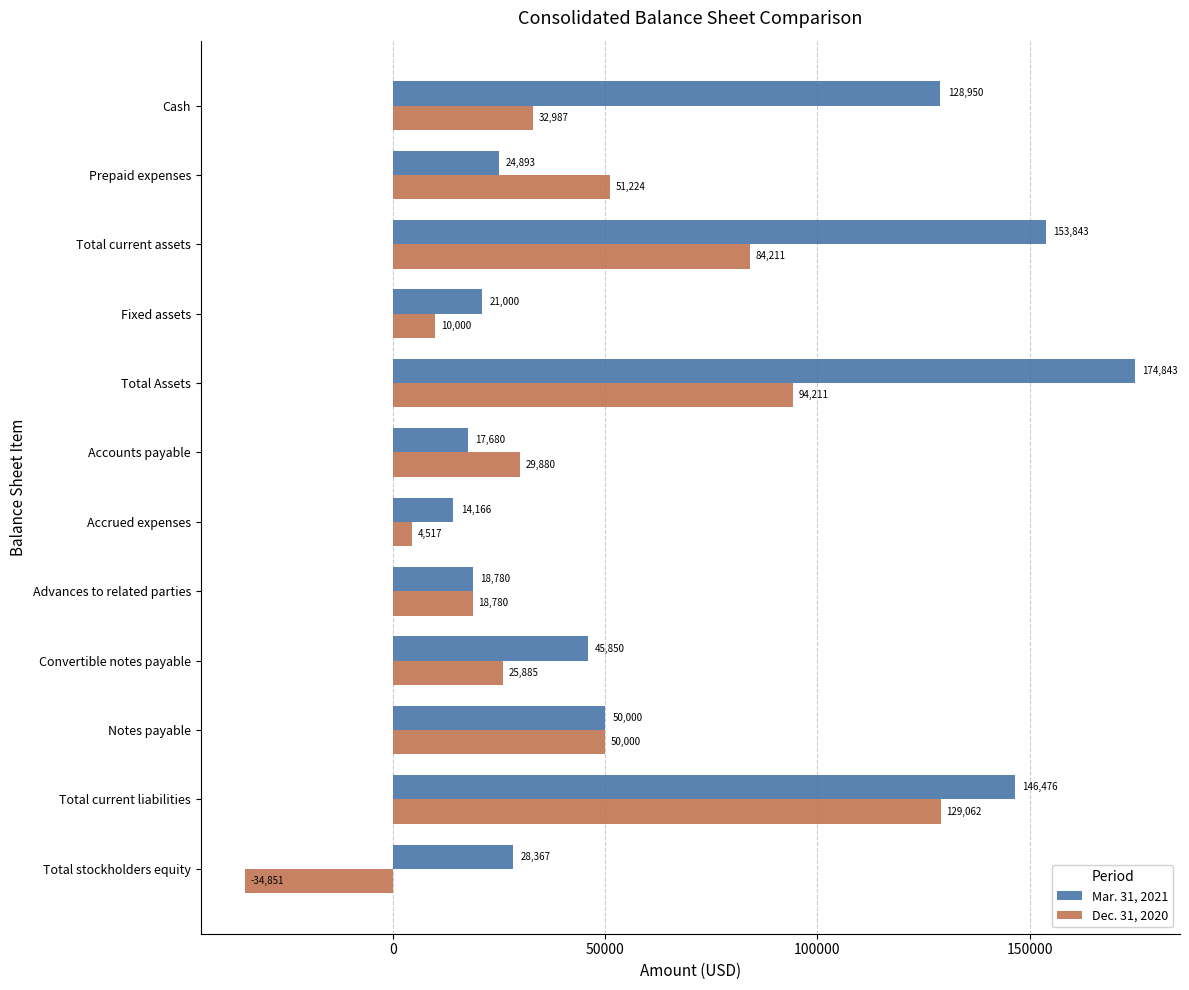

List the labels in order of Mar. 31, 2021 value, largest first.

Total Assets, Total current assets, Total current liabilities, Cash, Notes payable, Convertible notes payable, Total stockholders equity, Prepaid expenses, Fixed assets, Advances to related parties, Accounts payable, Accrued expenses